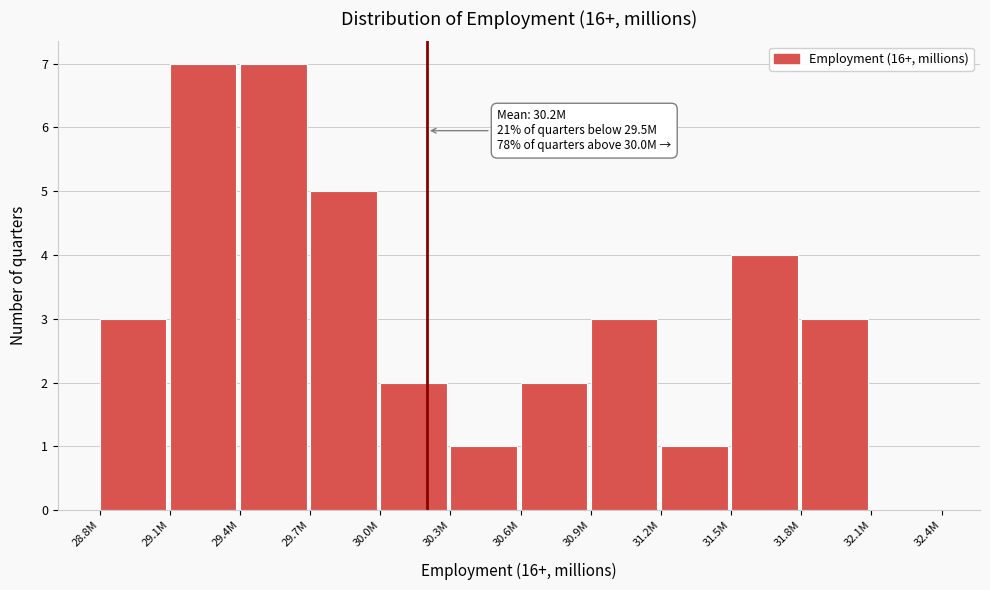

Reading right to left, list all the values displayed in this chart.

32.1M=0	31.8M=3	31.5M=4	31.2M=1	30.9M=3	30.6M=2	30.3M=1	30.0M=2	29.7M=5	29.4M=7	29.1M=7	28.8M=3